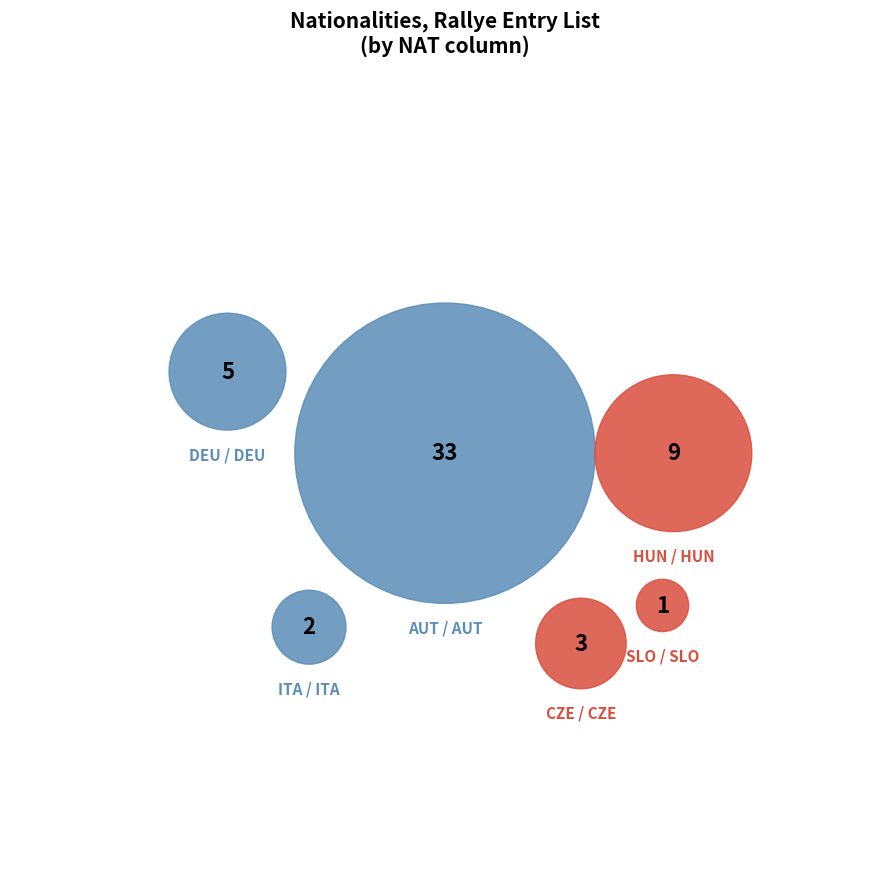

To the nearest percent, what percentage of the pie is CZE / CZE?

6%